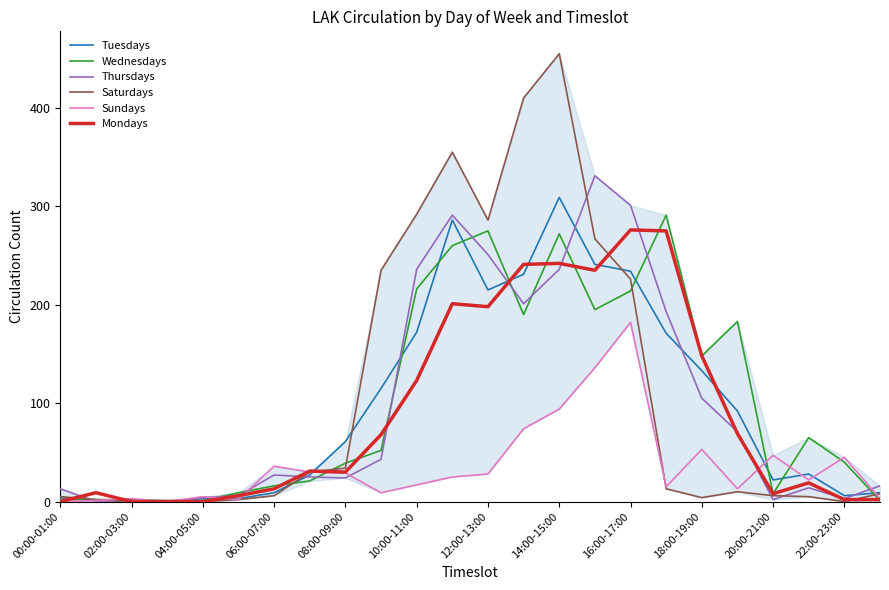

Which series has the largest range (max minus min)?

Saturdays